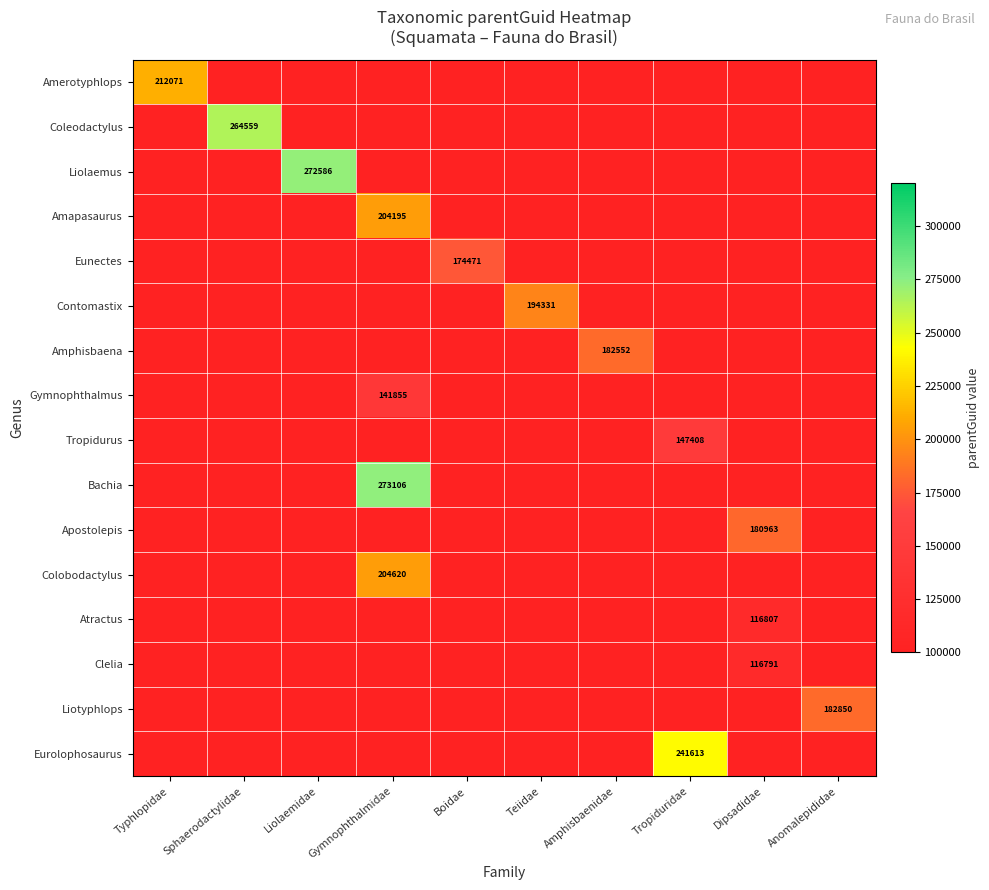

Is it true that Amapasaurus equals 367248 at Gymnophthalmidae?

False